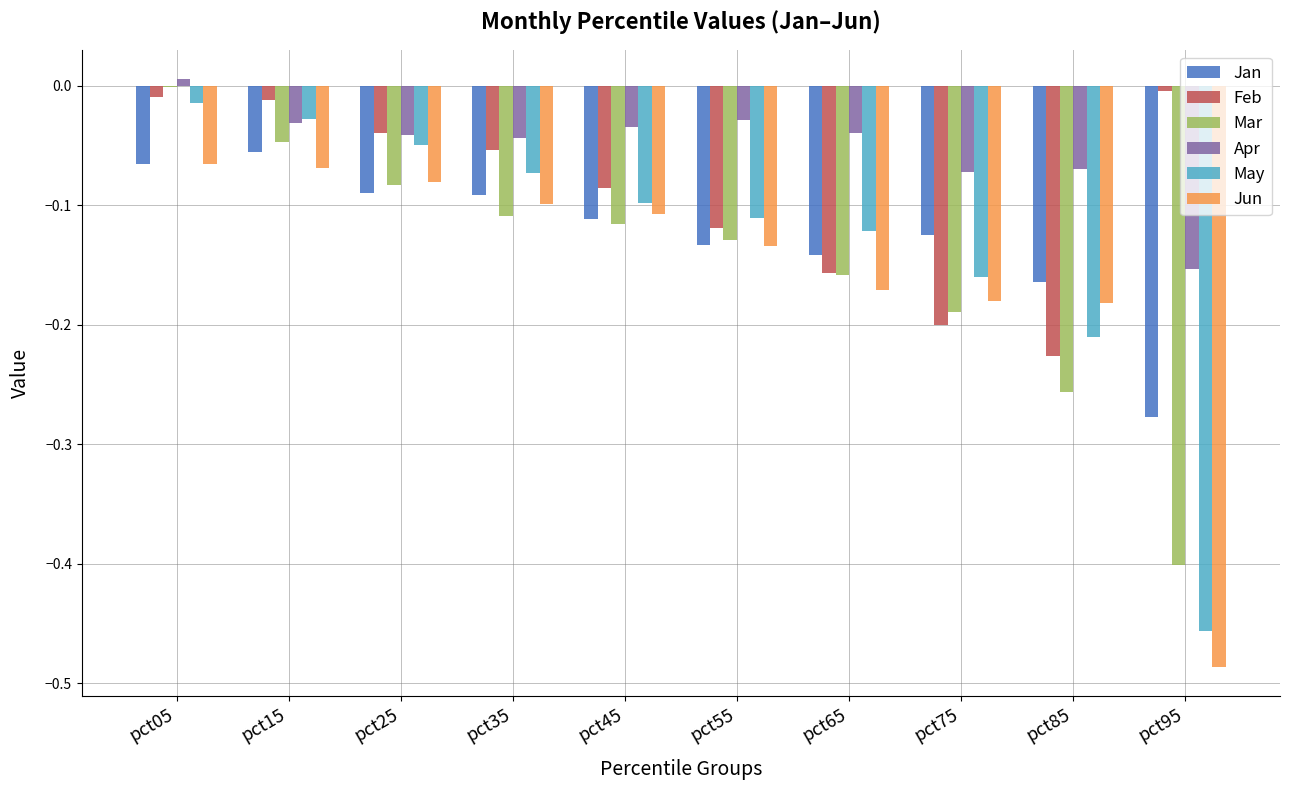

Is it true that Jan equals -0.4 at pct95?

False